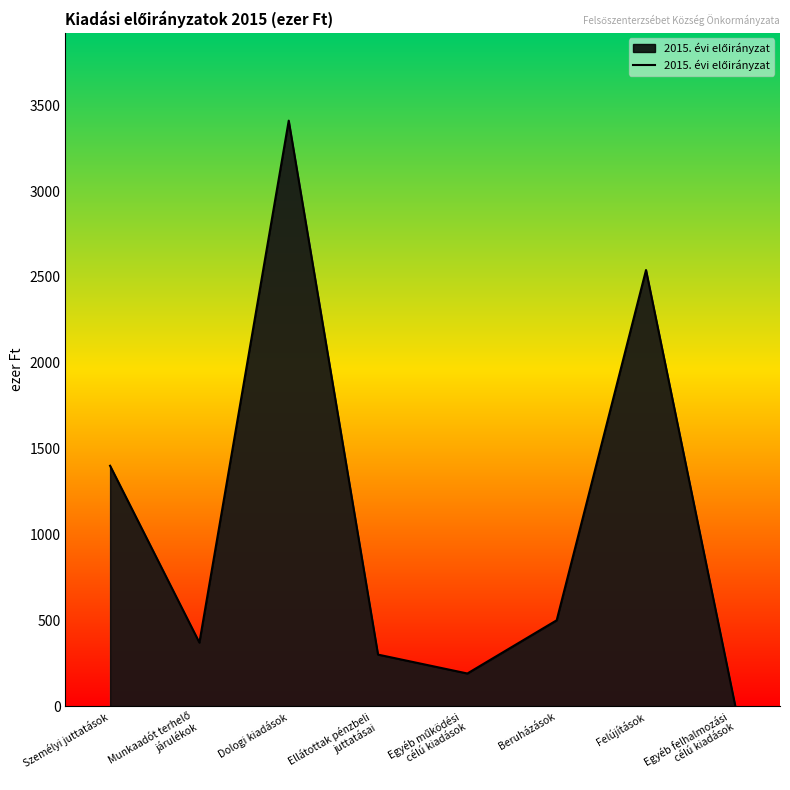

Is it true that the value at Felújítások is 2540?

True